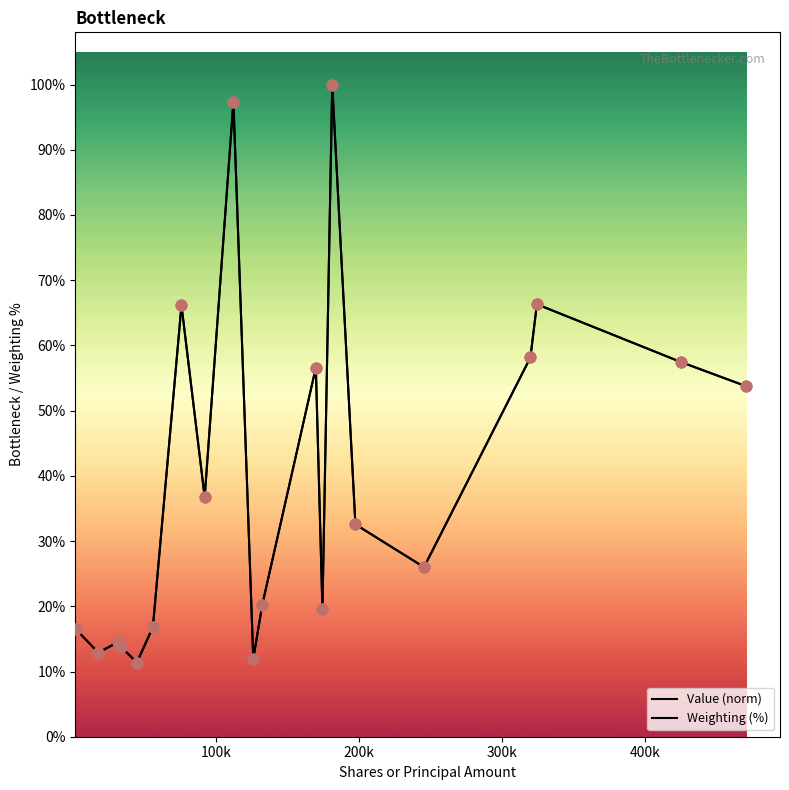

Does the chart have visible grid lines?

No